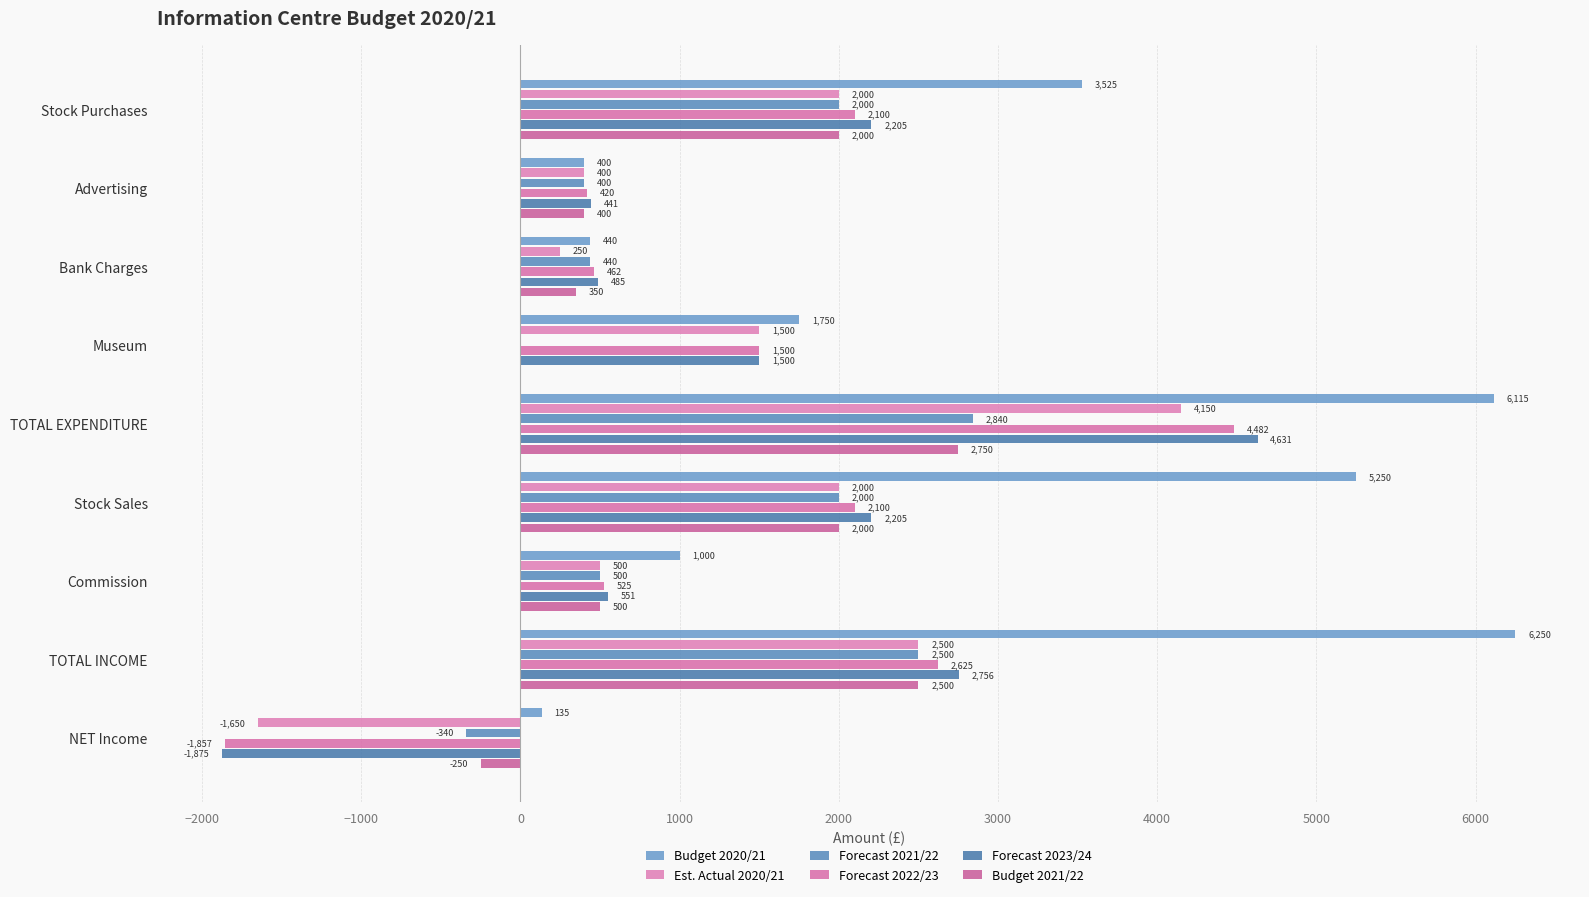

How many series are shown in this chart?

6